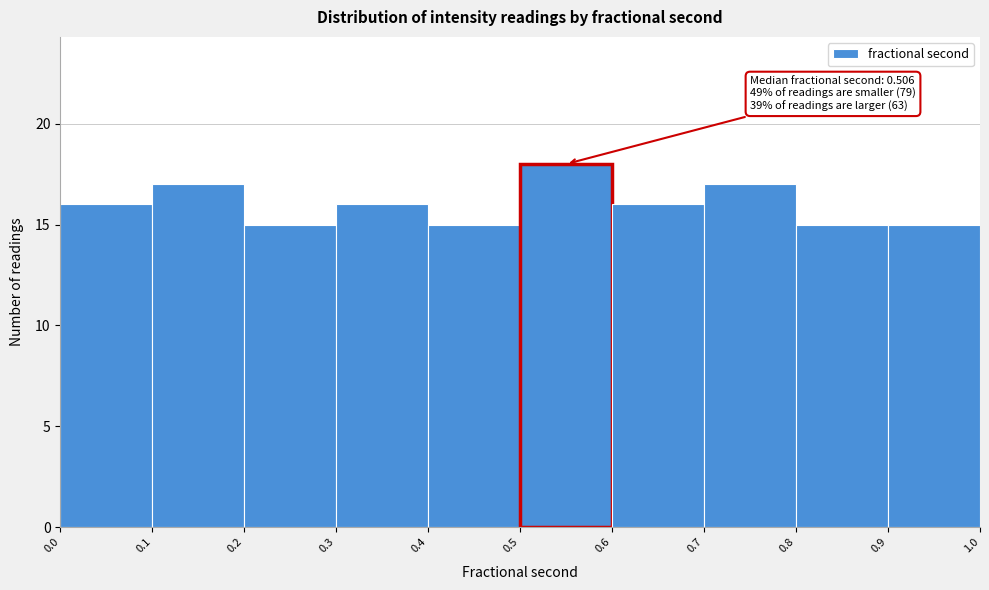

Over which range of the x-axis is the bar tallest?

0.5 to 0.6